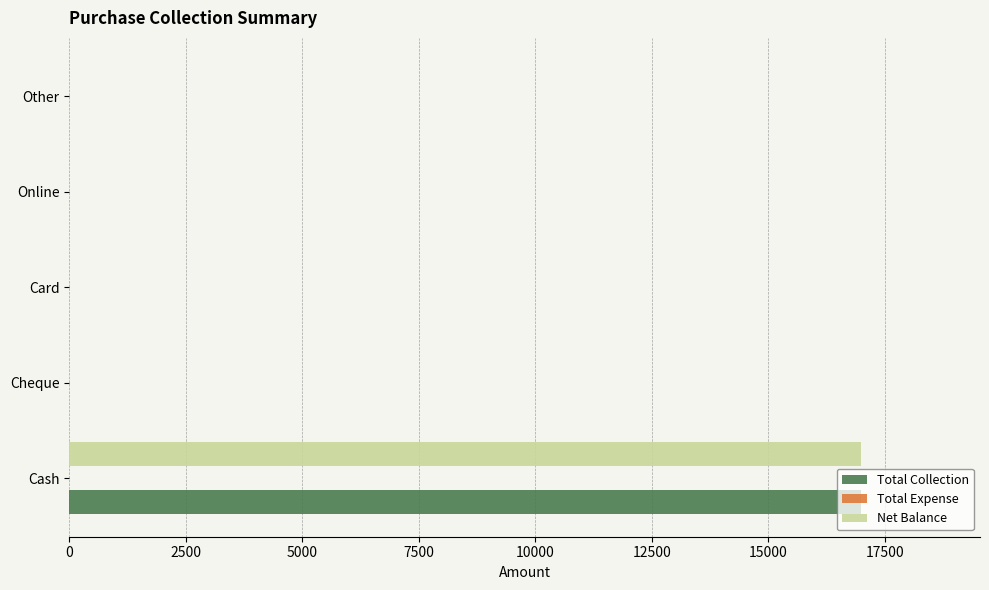

Is it true that Net Balance equals -5207 at Cheque?

False